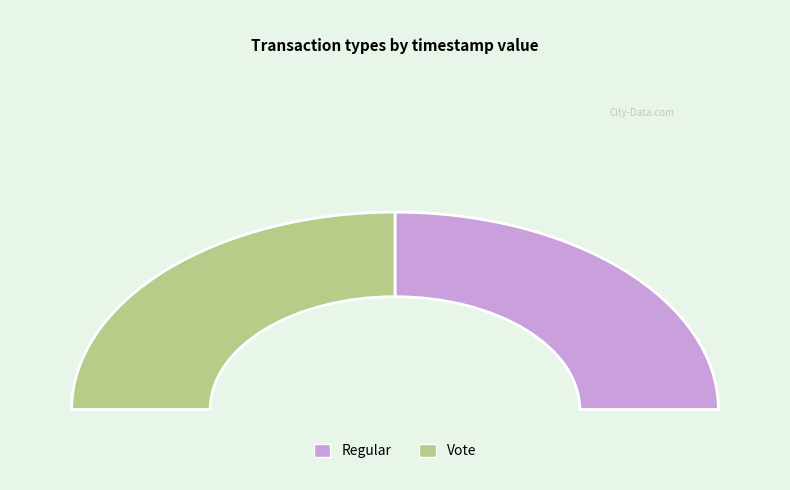

What is the majority slice?

Regular